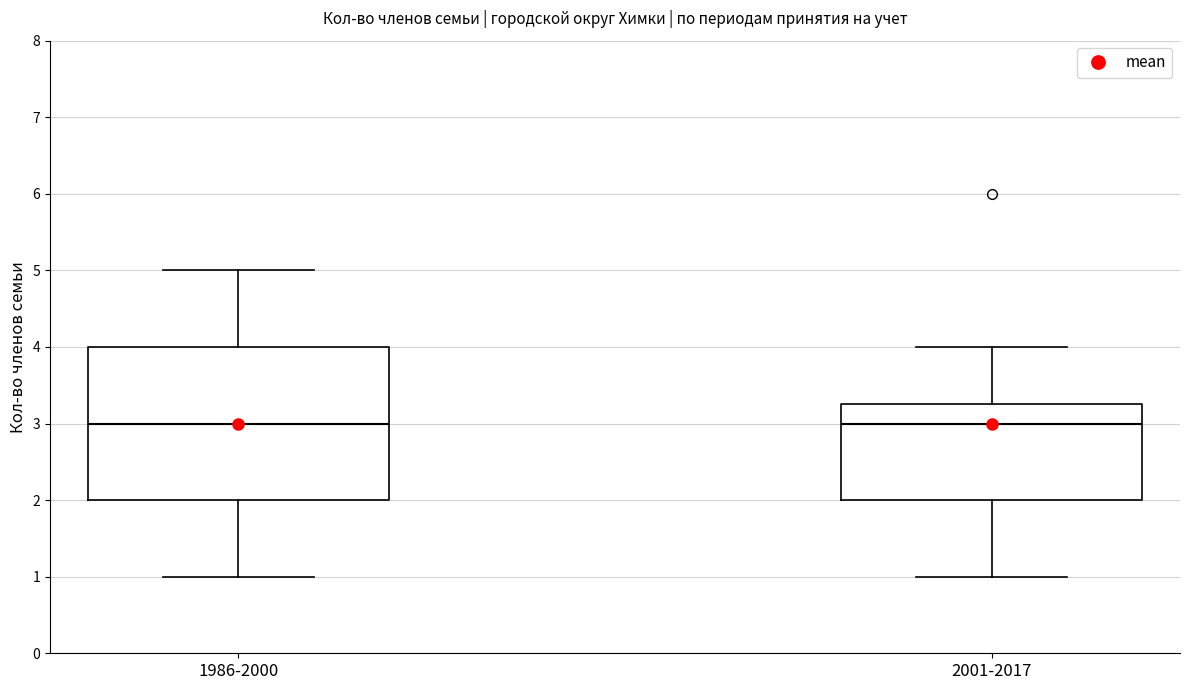

Reading left to right, transcribe this box plot: for each box, give where its median line is, the range the box spans, and where its two whiskers end, as read against the y-axis. The values are not printed on the chart, so give them approximately, as read against the axis.

1986-2000: median 3.0, box 2.0 to 4.0, whiskers 1.0 to 5.0
2001-2017: median 3.0, box 2.0 to 3.3, whiskers 1.0 to 4.0